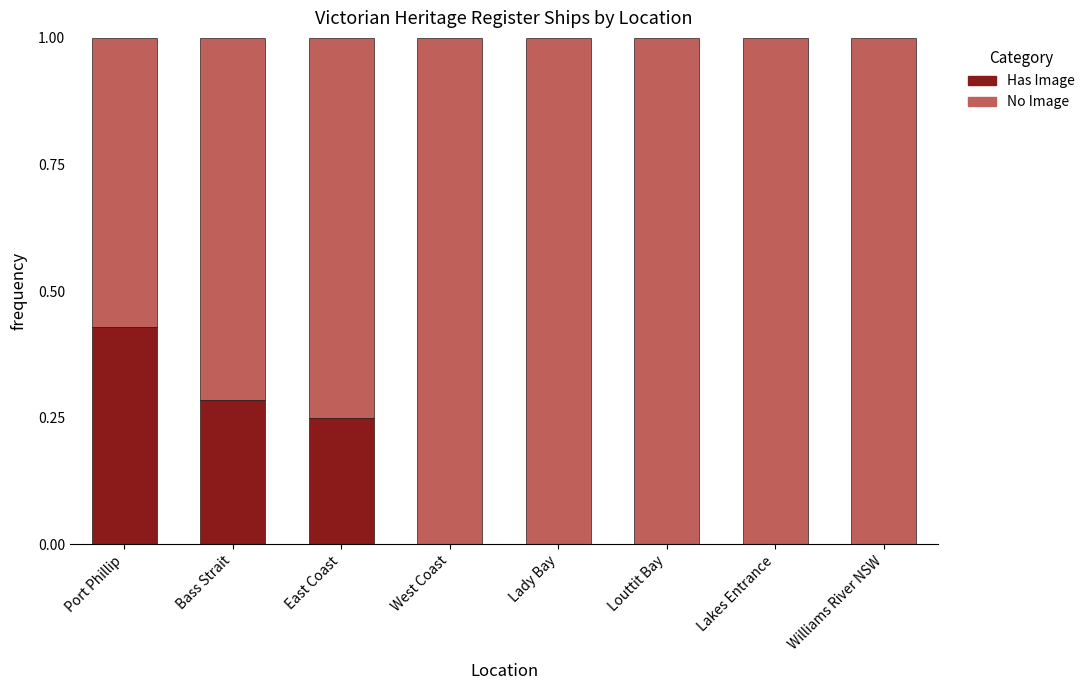

At which label does Has Image reach its peak?

Port Phillip